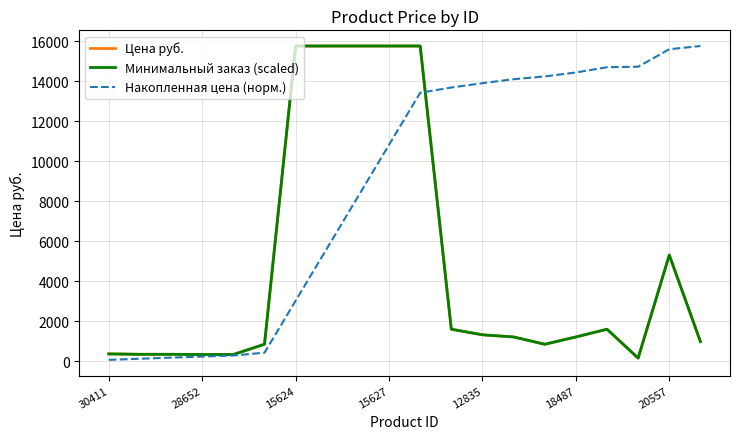

Is this an area chart (filled region under the line)?

No